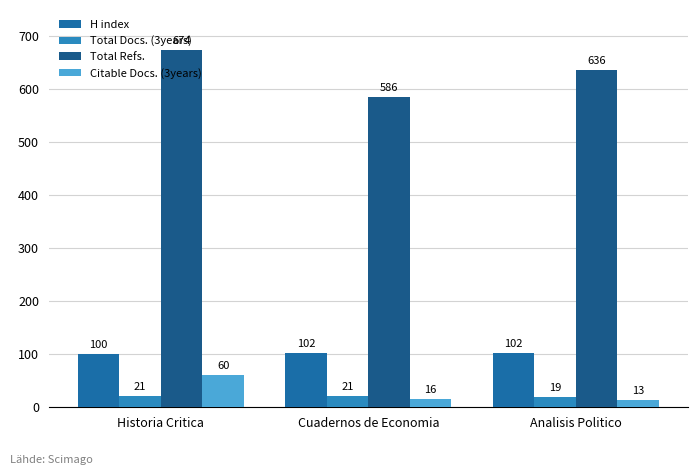

Which series has the largest total across all categories?

Total Refs.